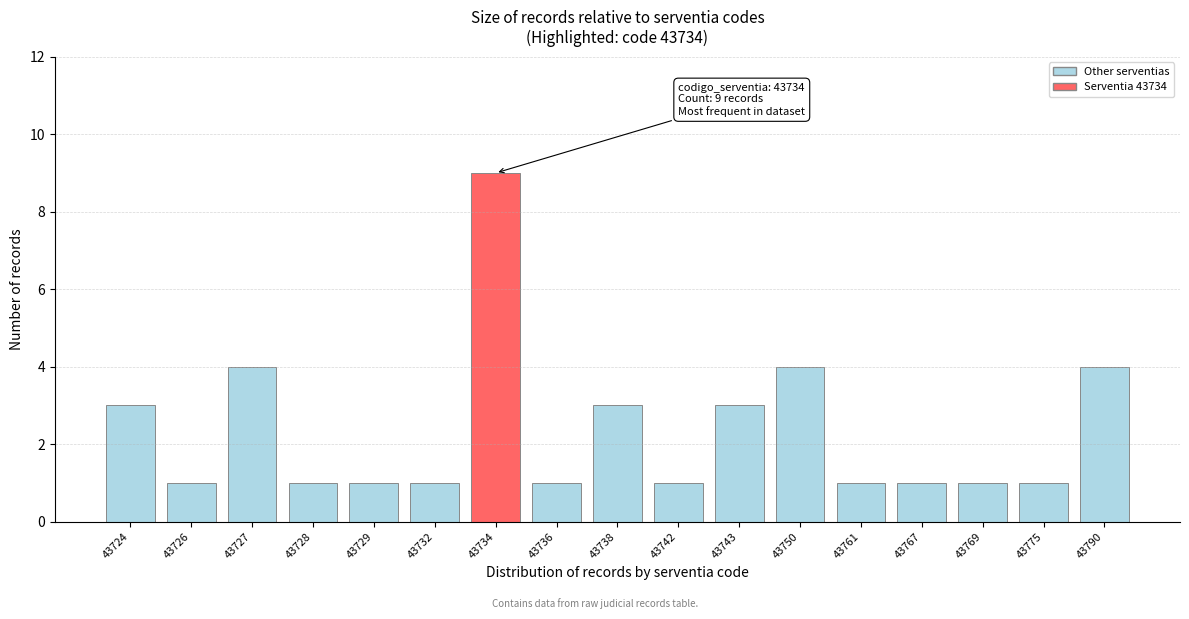

Reading left to right, transcribe all the data shown in this chart.

3	1	4	1	1	1	9	1	3	1	3	4	1	1	1	1	4